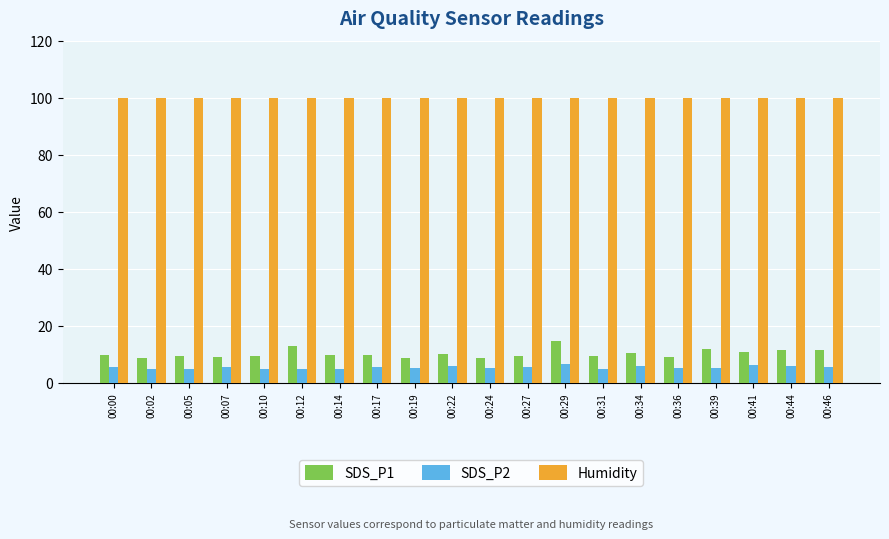

Where does the SDS_P1 series first go above 9?

00:00